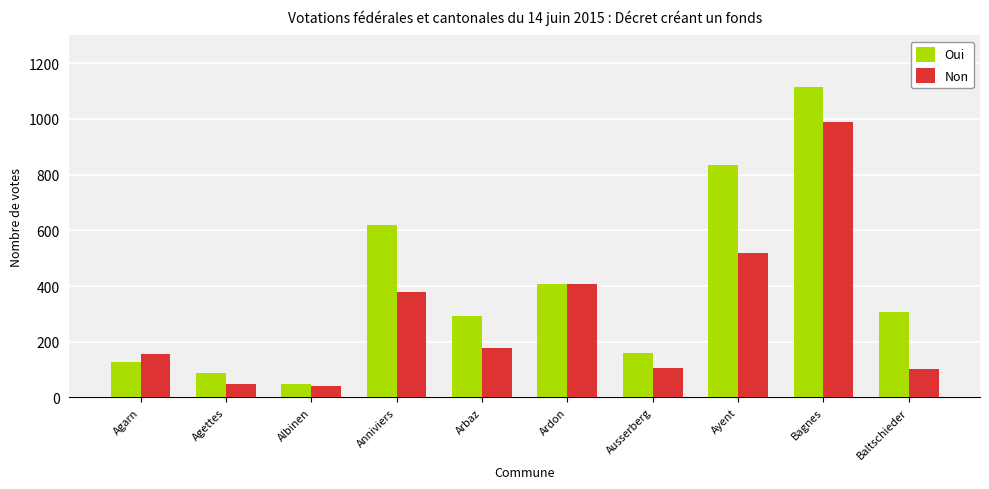

The Non series shows 101 at Baltschieder. True or false?

True